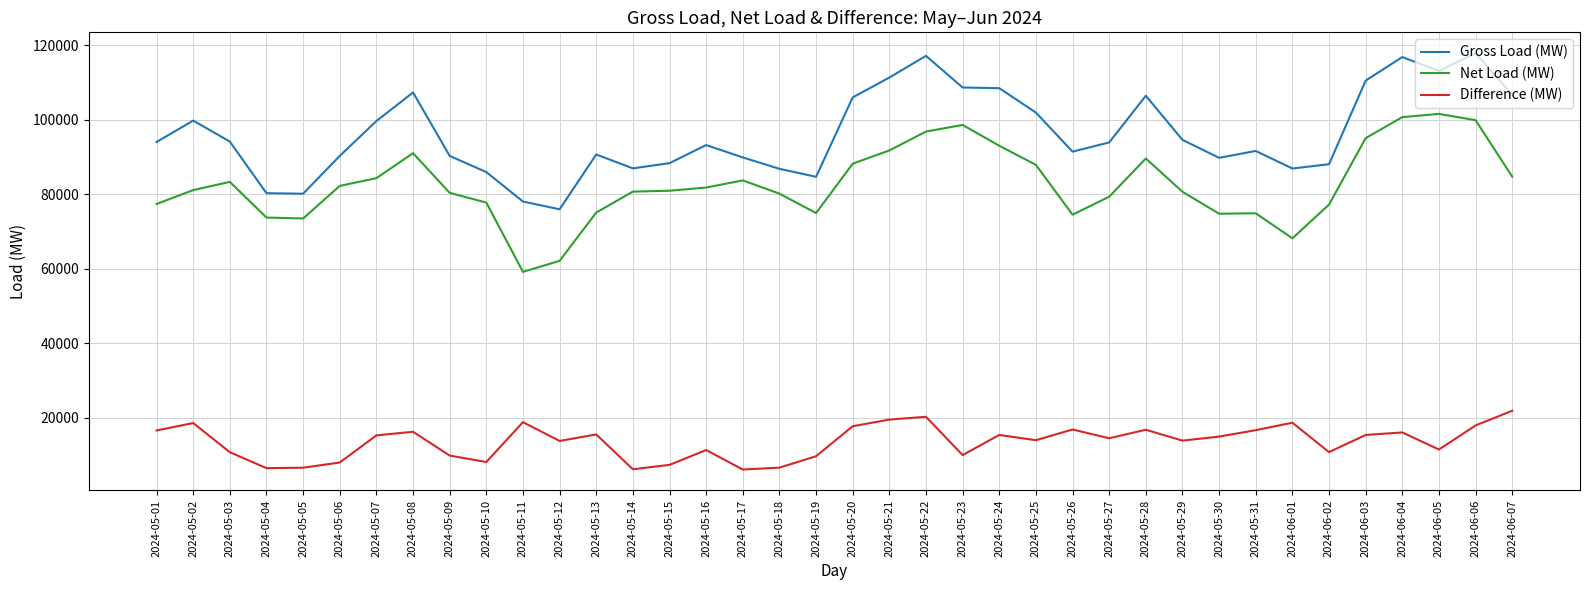

Where does the Gross Load (MW) series first go above 93926?

2024-05-01